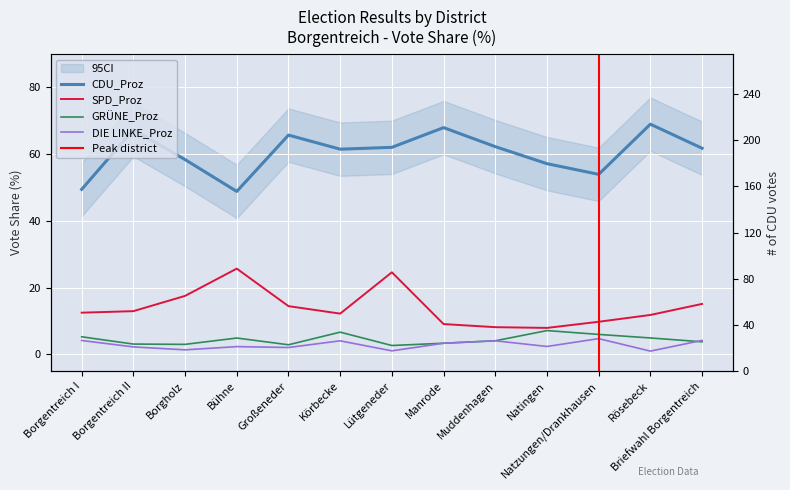

True or false: CDU_Proz has more than 2 interior local peaks.

True